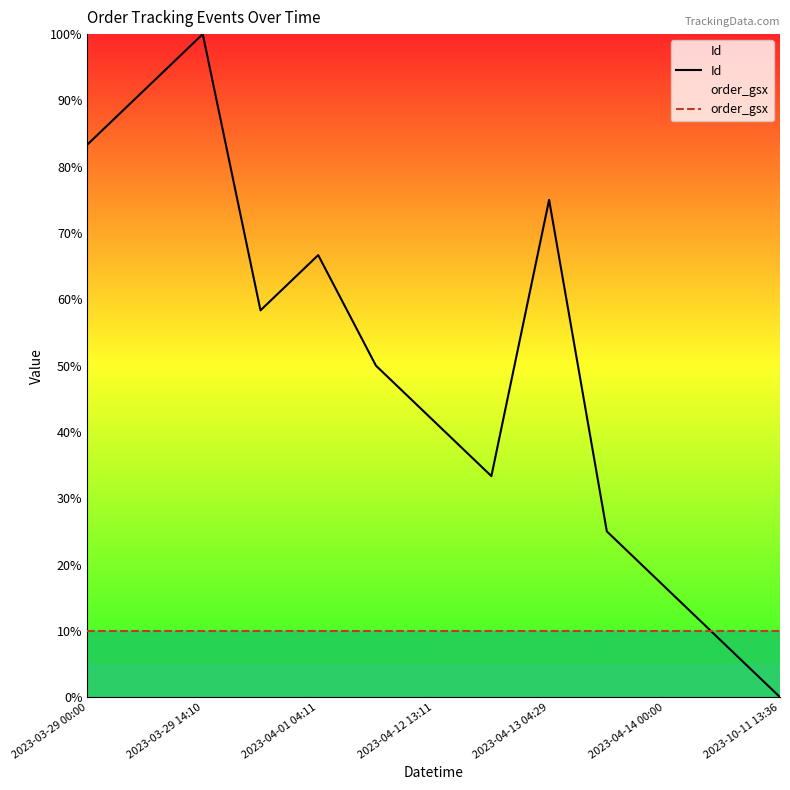

What is the total value across all series at 2023-10-11 13:36?

10.0